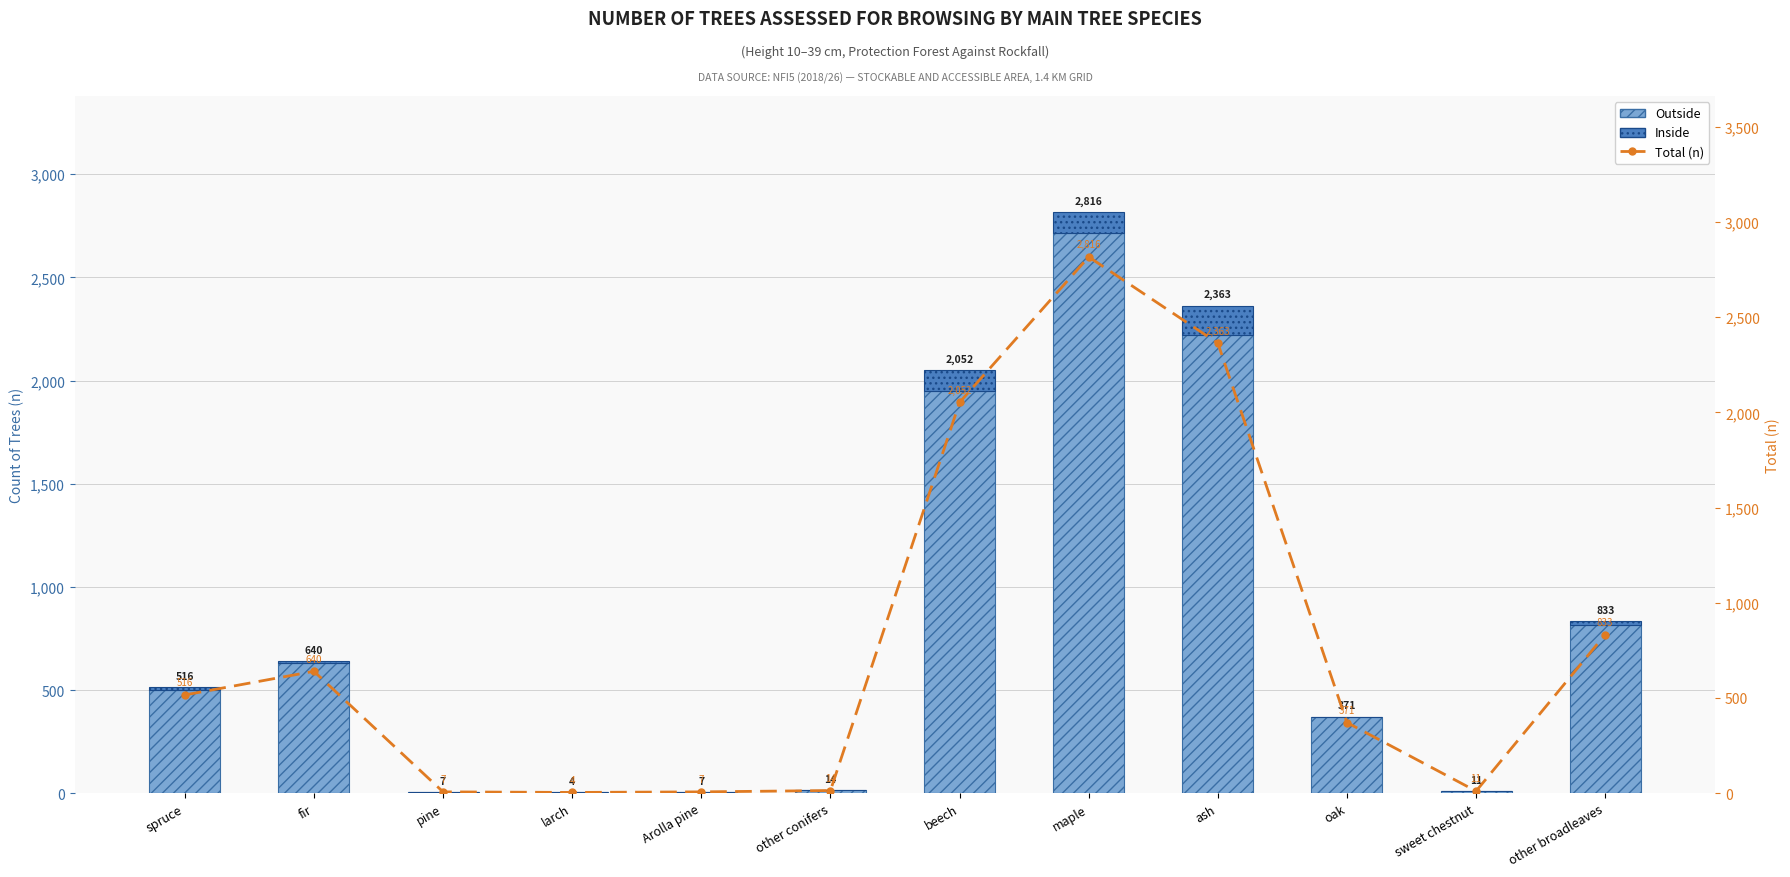

Read the Outside value at beech.

1950